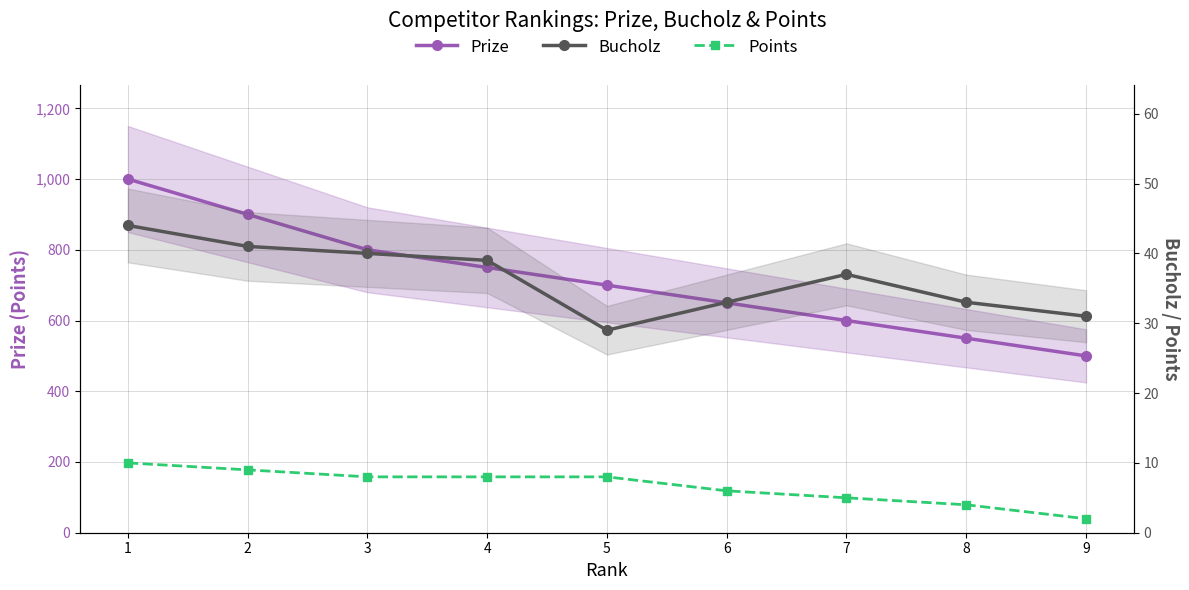

Reading right to left, transcribe all the data shown in this chart.

Prize: 500	550	600	650	700	750	800	900	1000
Bucholz: 31	33	37	33	29	39	40	41	44
Points: 2	4	5	6	8	8	8	9	10